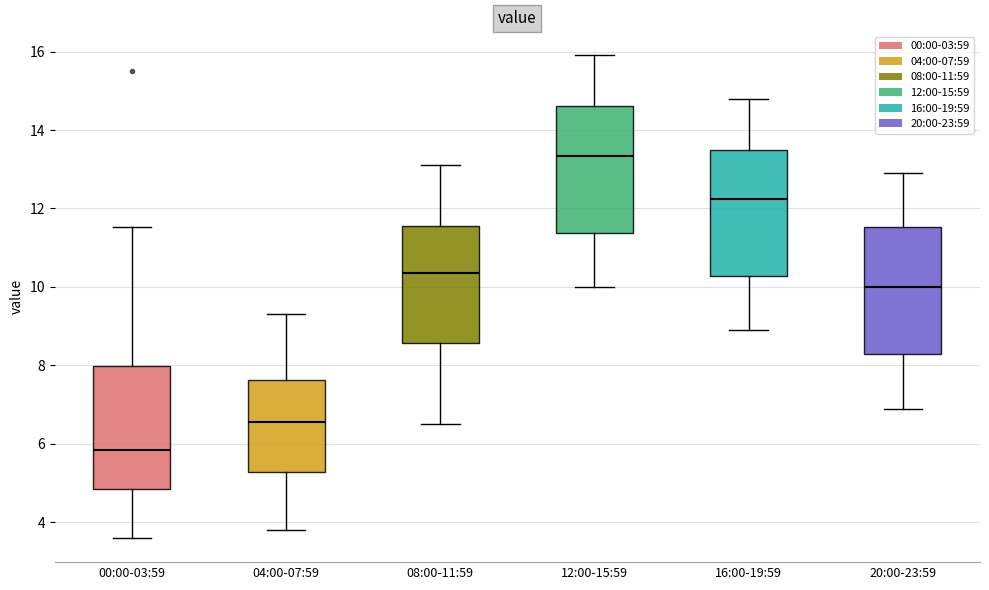

Reading left to right, read every box against the y-axis: the position of its median line, the range the box covers, and the ends of its whiskers. The values are not printed on the chart, so give them approximately, as read against the axis.

00:00-03:59: median 5.8, box 4.8 to 8.0, whiskers 3.6 to 11.6
04:00-07:59: median 6.6, box 5.2 to 7.6, whiskers 3.8 to 9.4
08:00-11:59: median 10.4, box 8.6 to 11.6, whiskers 6.6 to 13.2
12:00-15:59: median 13.4, box 11.4 to 14.6, whiskers 10.0 to 16.0
16:00-19:59: median 12.2, box 10.2 to 13.6, whiskers 9.0 to 14.8
20:00-23:59: median 10.0, box 8.4 to 11.6, whiskers 7.0 to 13.0